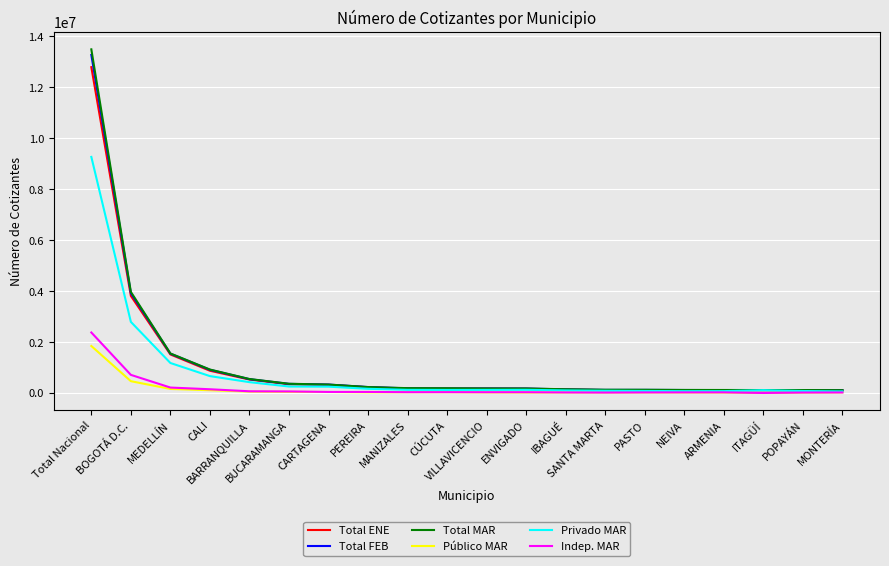

At which category is the sum across all series the highest?

Total Nacional